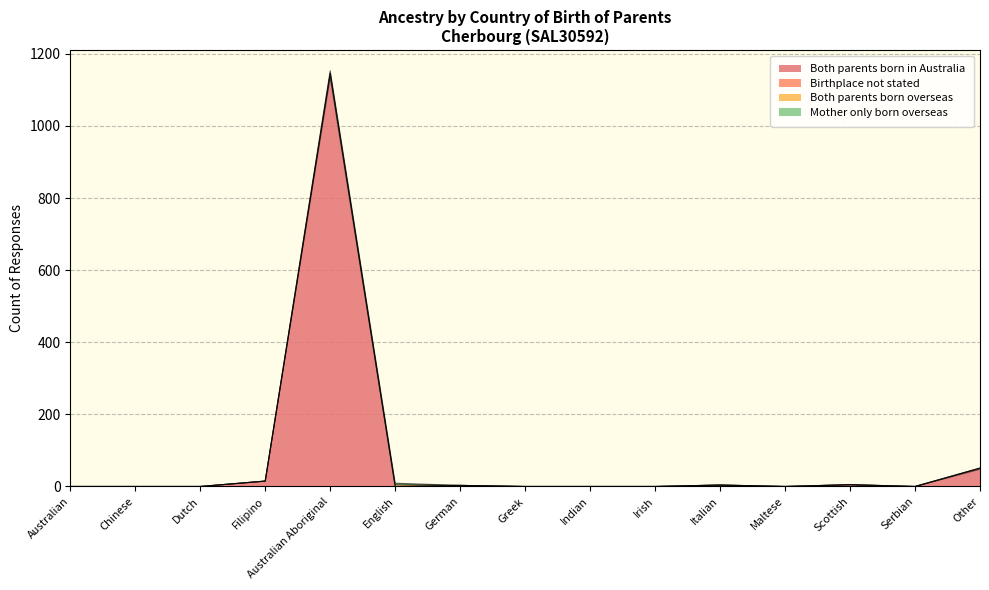

At which category does the chart reach its minimum across all series?

Australian